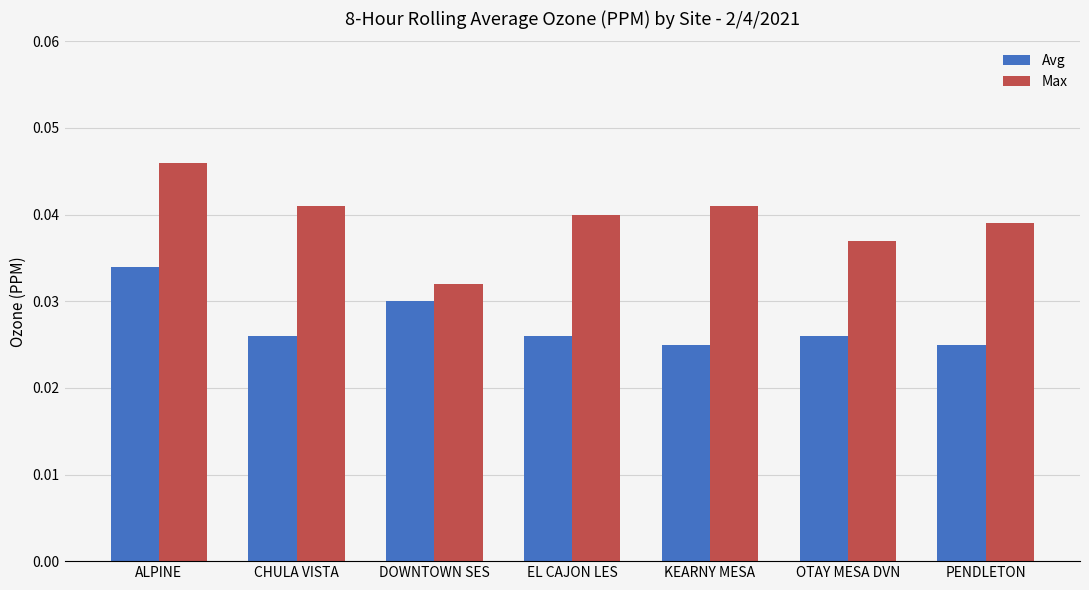

What is the total value across all series at ALPINE?

0.1